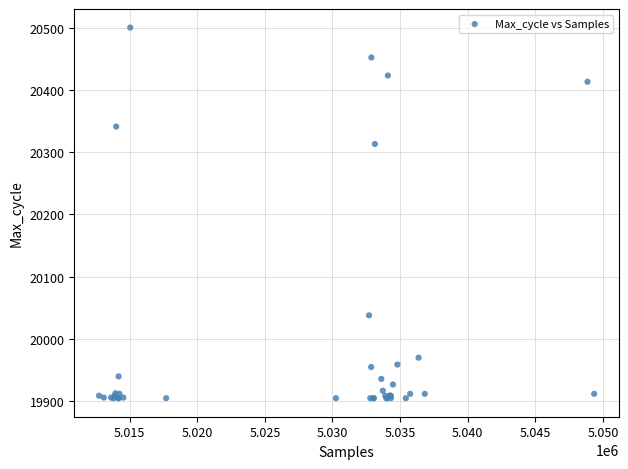

What Y value in the scatter plot is closest to 20202?

20313